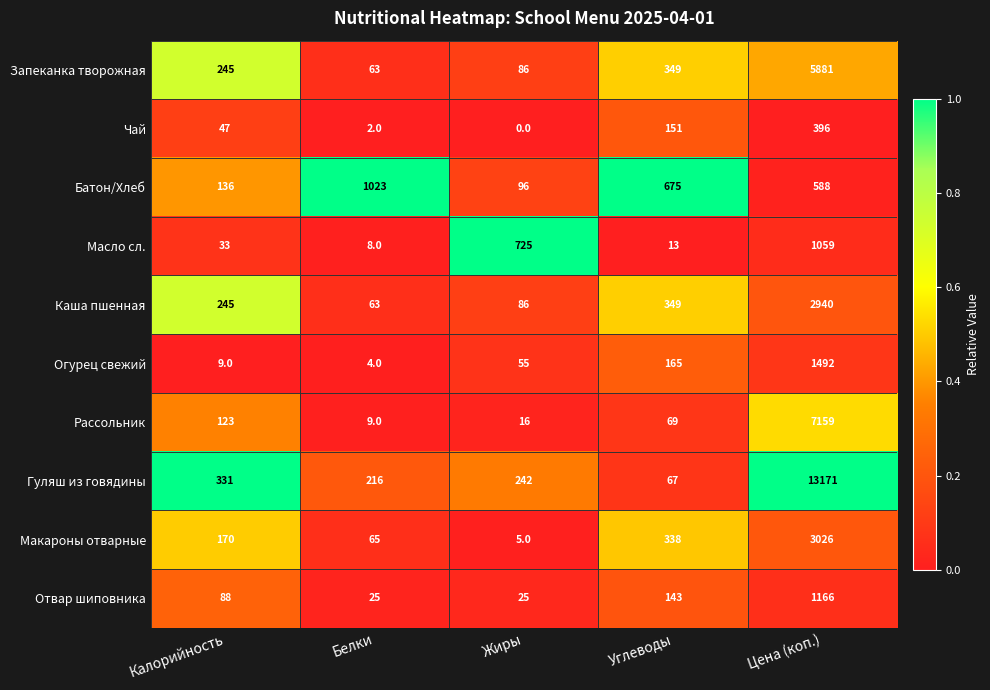

At which label is Гуляш из говядины closest to 6619?

Калорийность